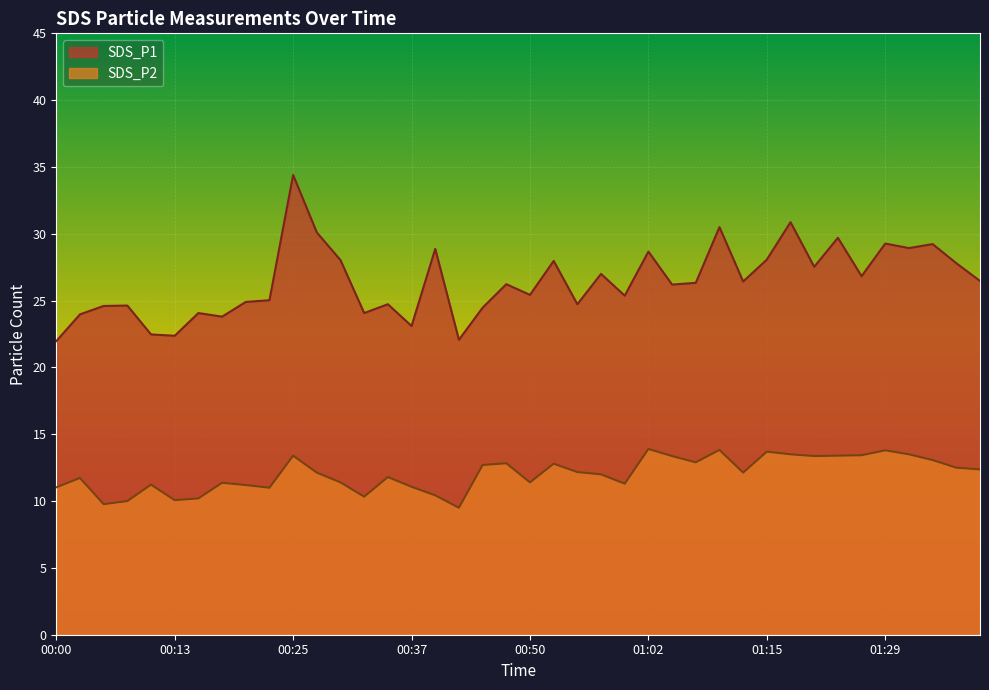

What is the difference between the SDS_P1 values at 00:10 and 01:34?

6.8